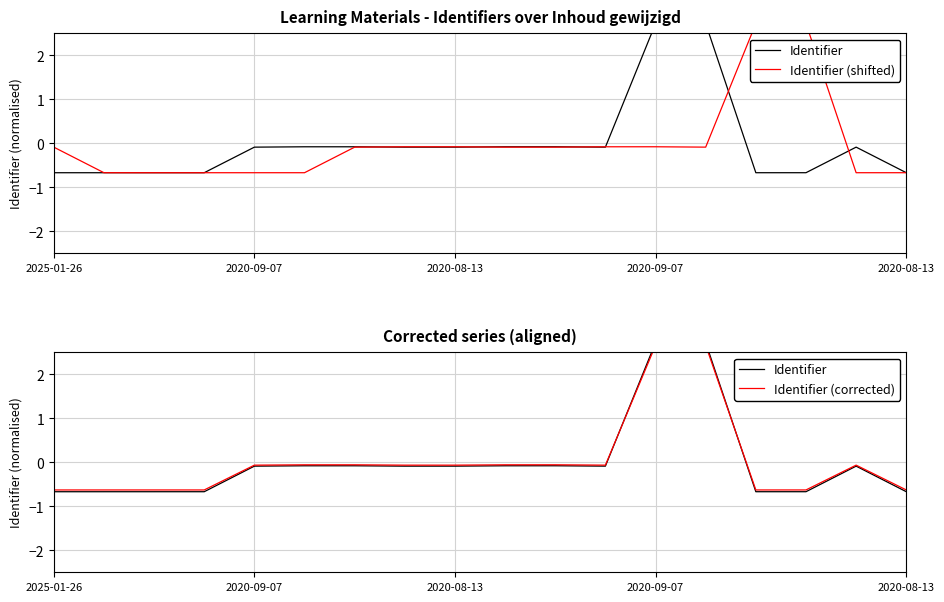

True or false: Identifier (shifted) has more than 1 interior local peaks.

True